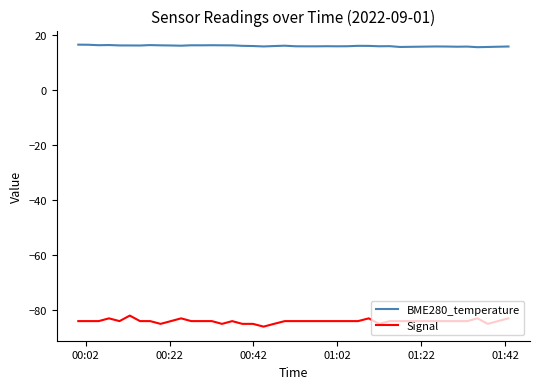

Which series has the largest range (max minus min)?

Signal